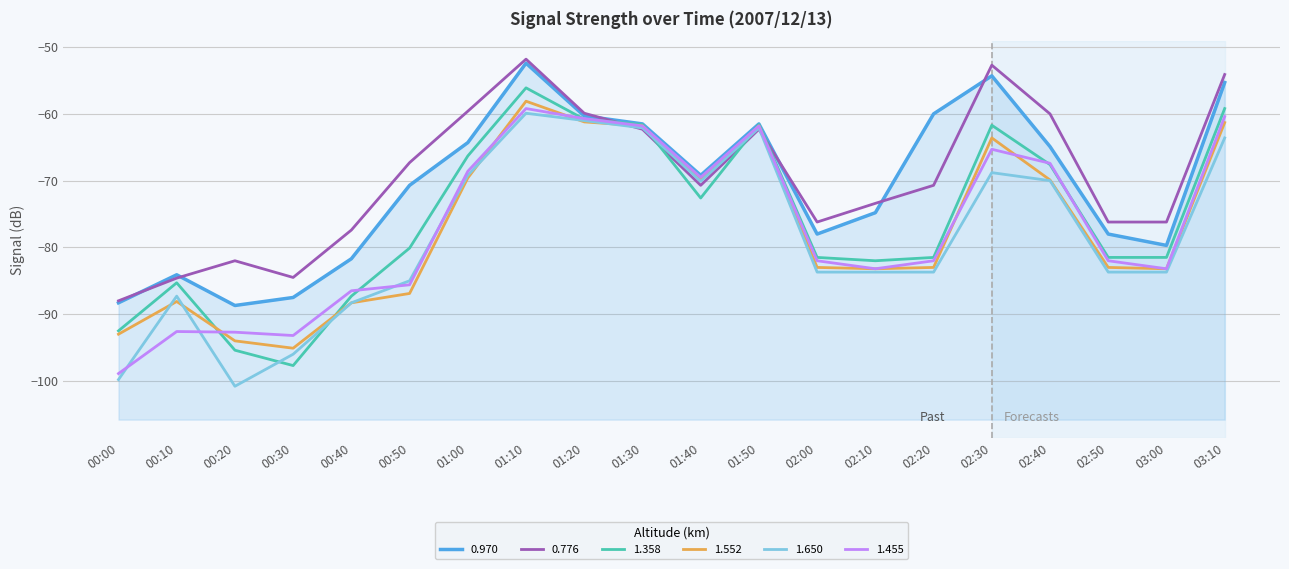

What is the total value across all series at 00:00?

-560.5